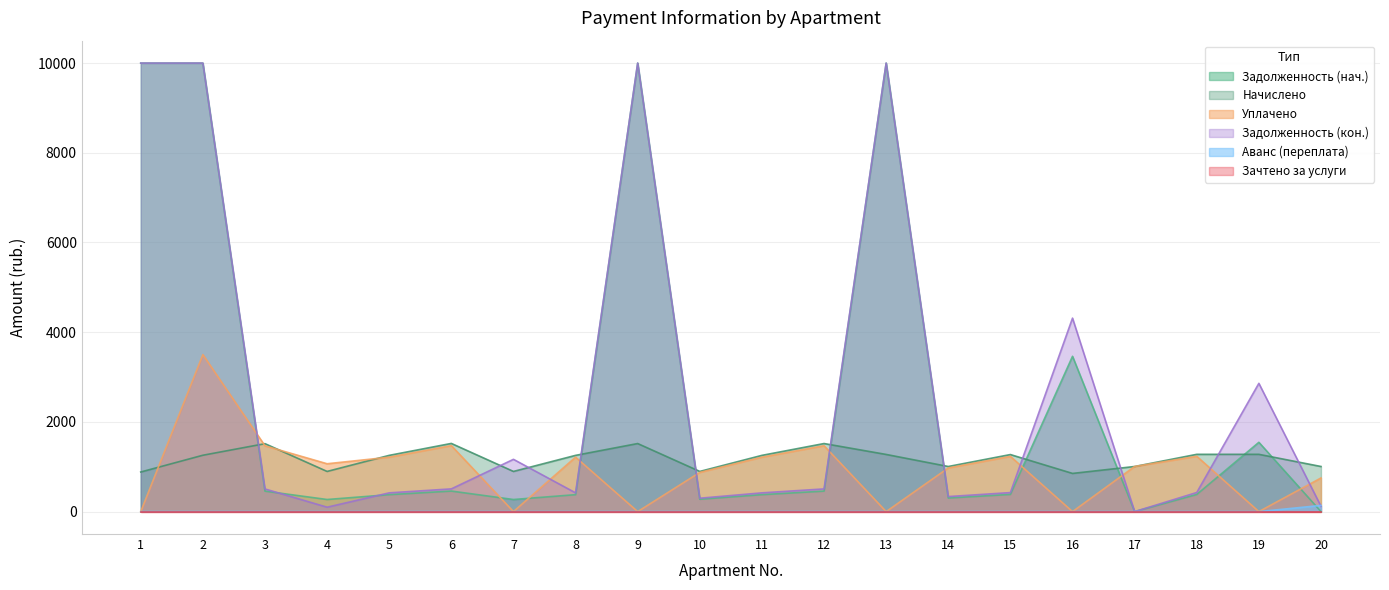

What is the sum of all avans values?

137.8